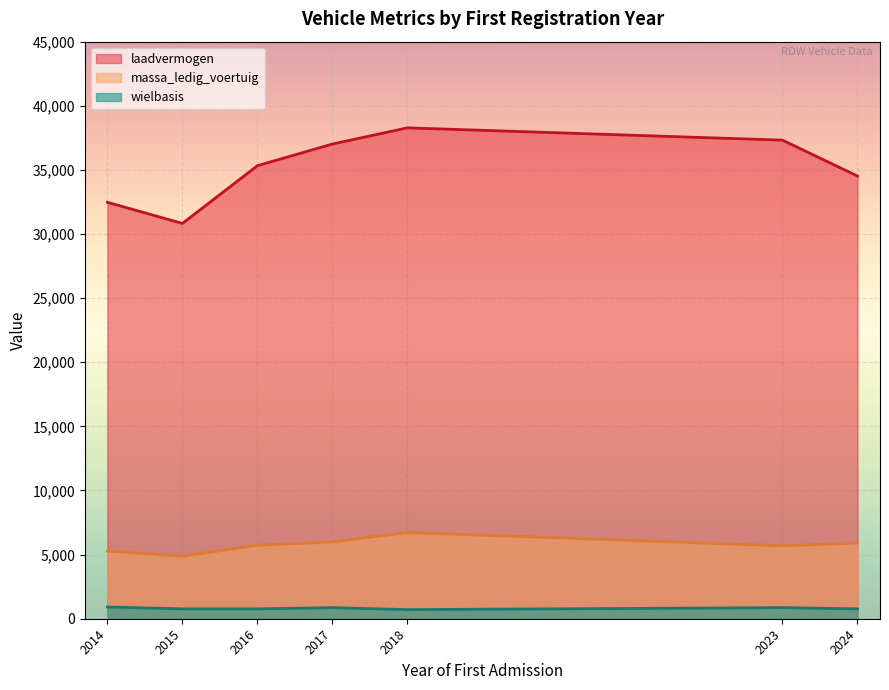

Which series has the largest range (max minus min)?

laadvermogen